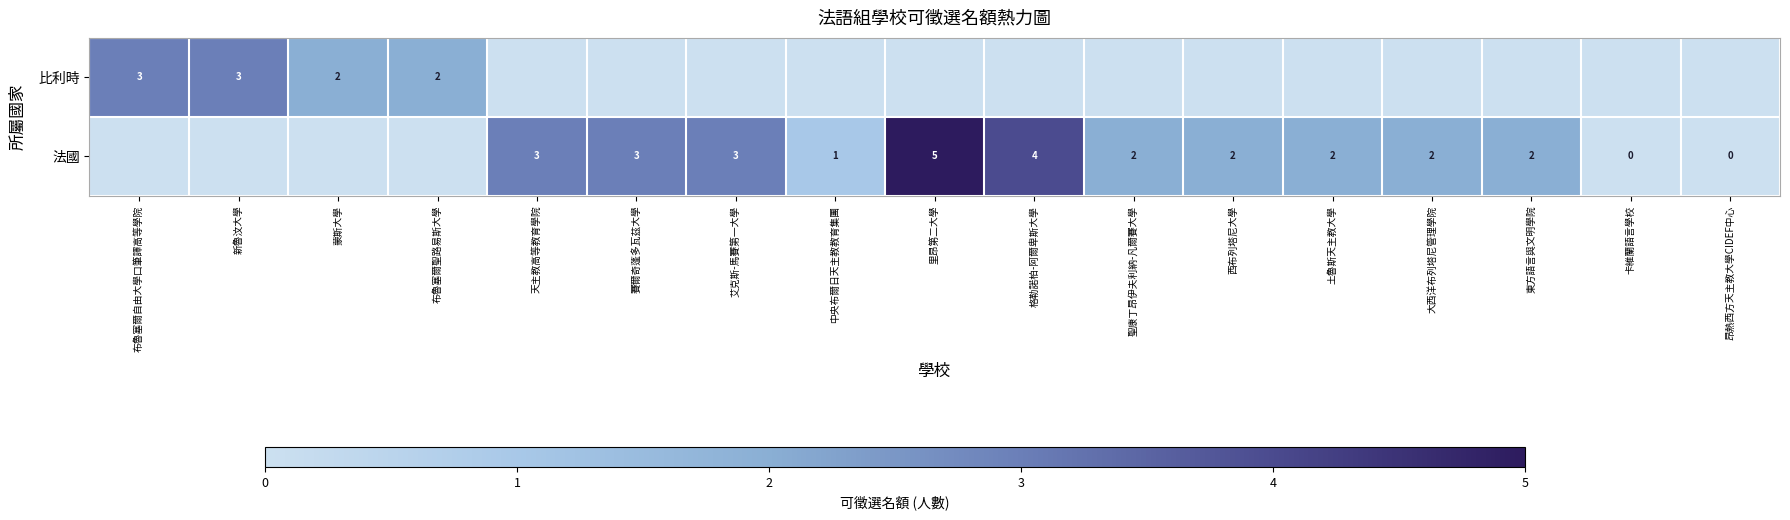

True or false: 比利時 has a value of 2 at 蒙斯大學.

True